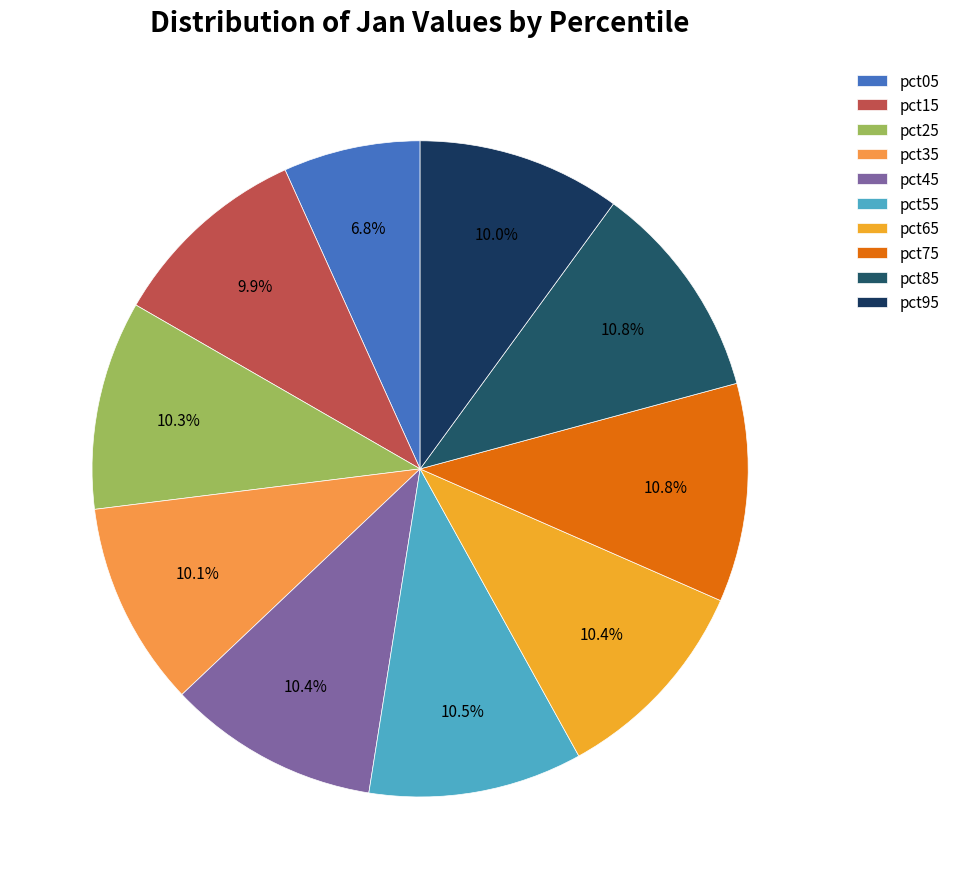

To the nearest percent, what is the combined percentage of pct65 and pct85?

21%